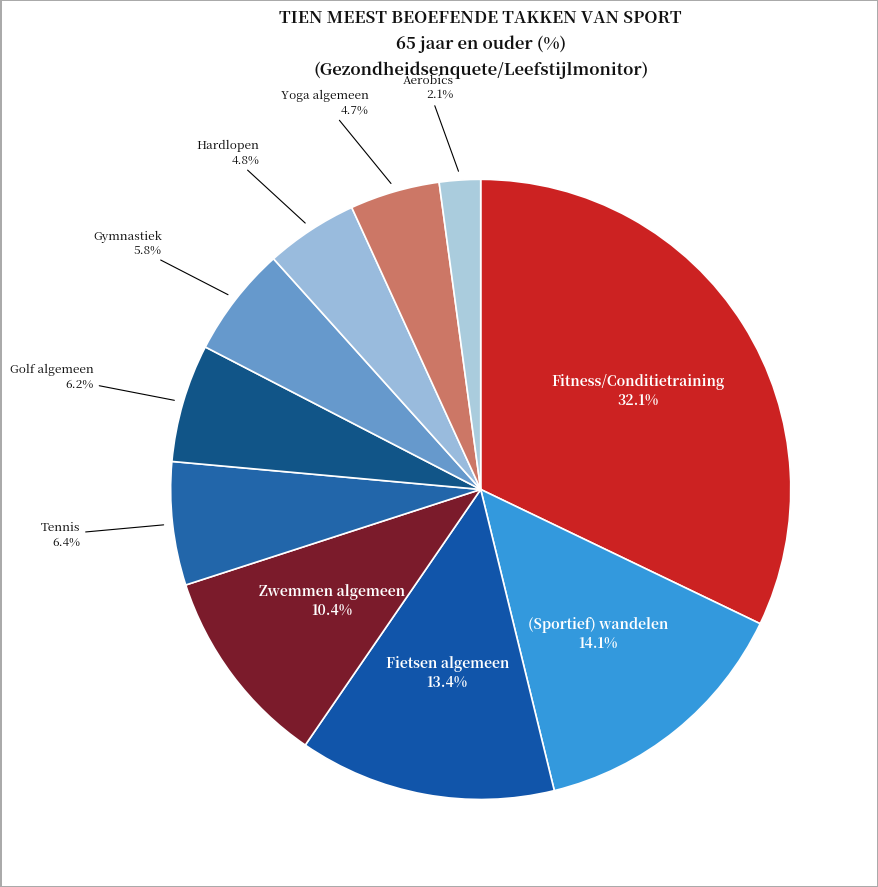

How many slices are in this pie chart?

10